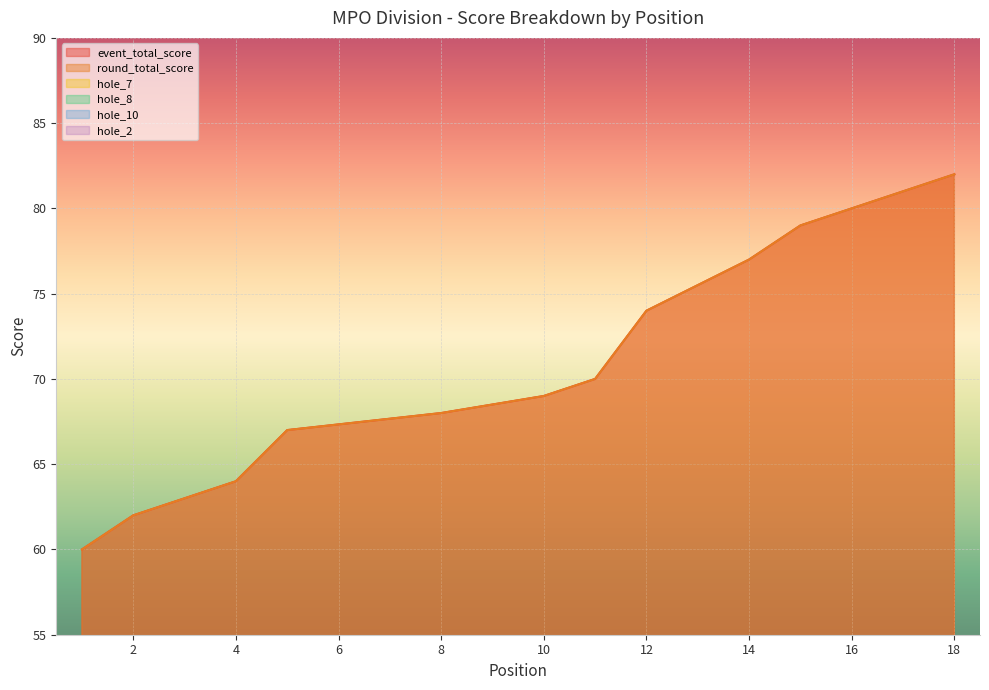

Which label corresponds to the largest value in the chart?

18